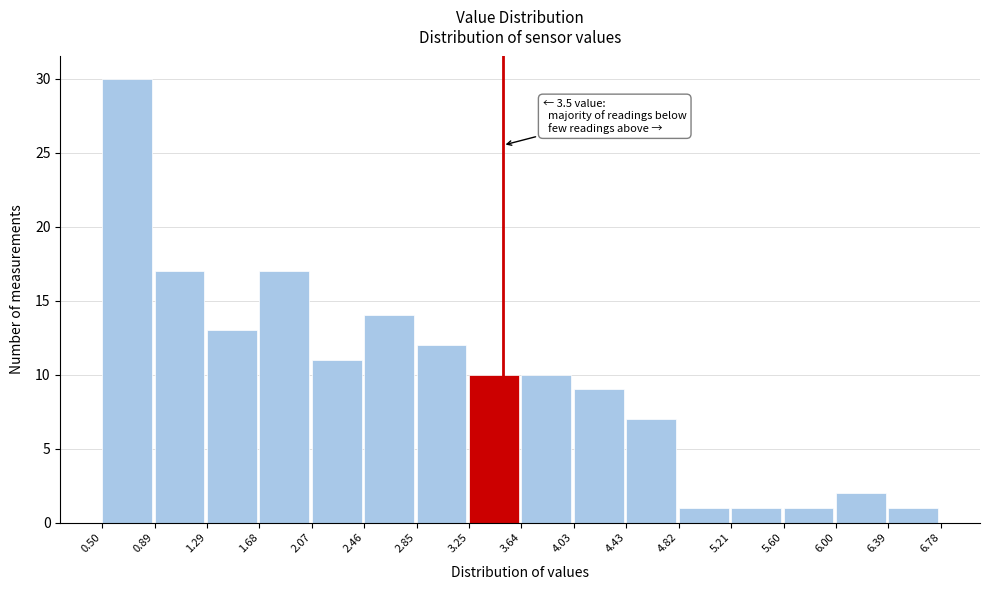

Over which range of the x-axis is the bar tallest?

0.50 to 0.89